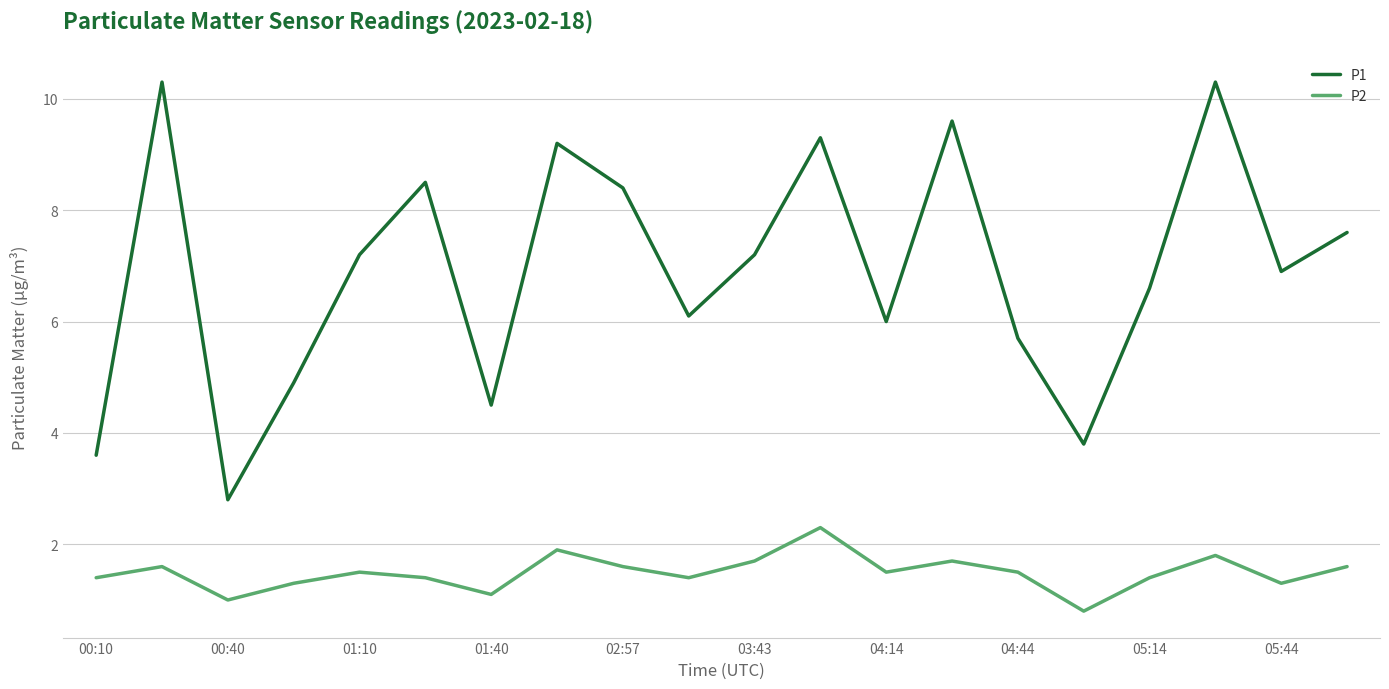

What is the minimum value shown in the chart?

0.8